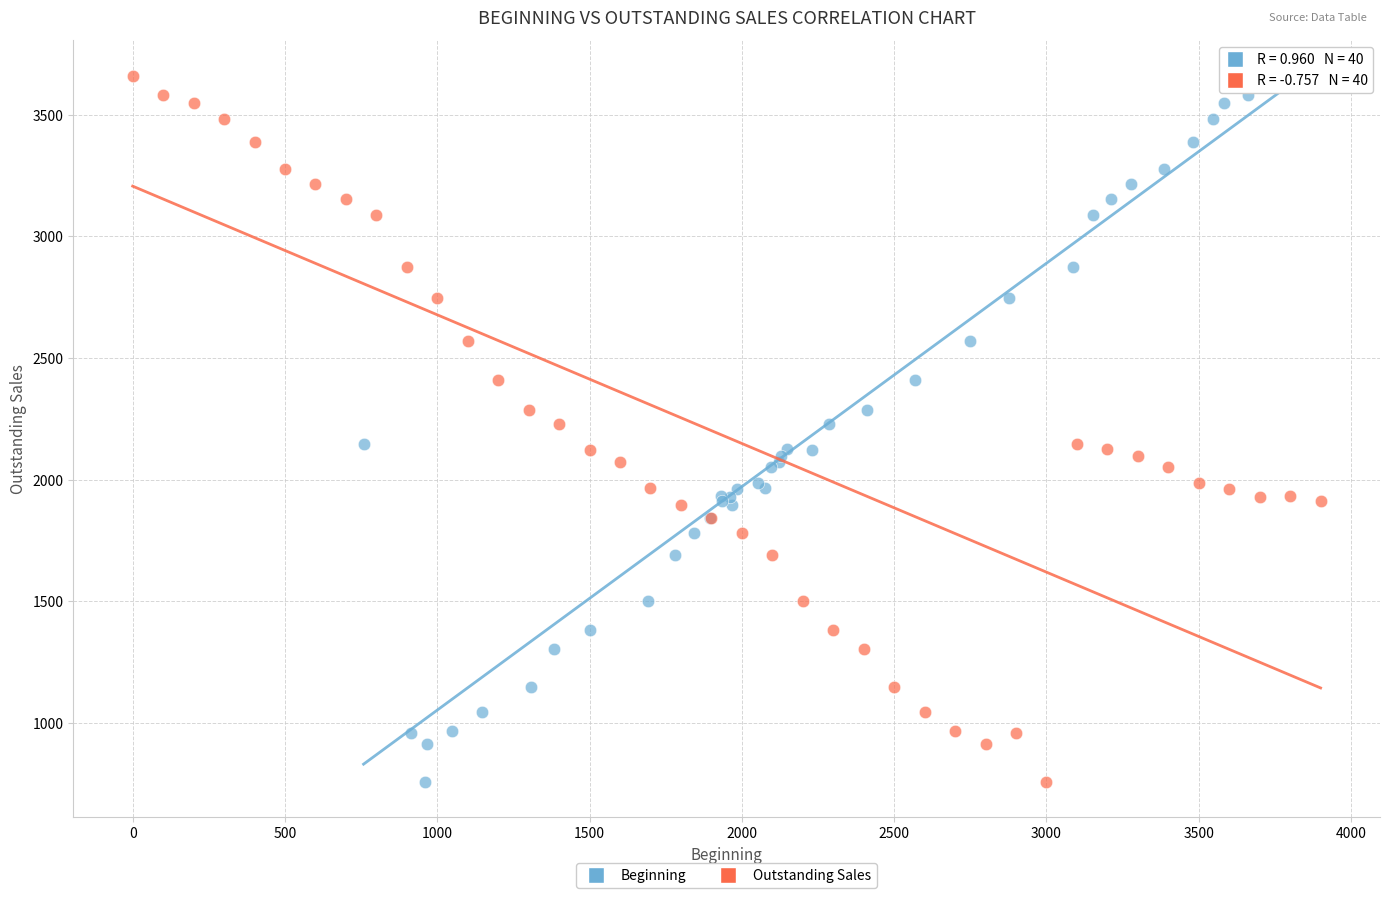

What are all the series names shown in the legend?

Beginning, Outstanding Sales